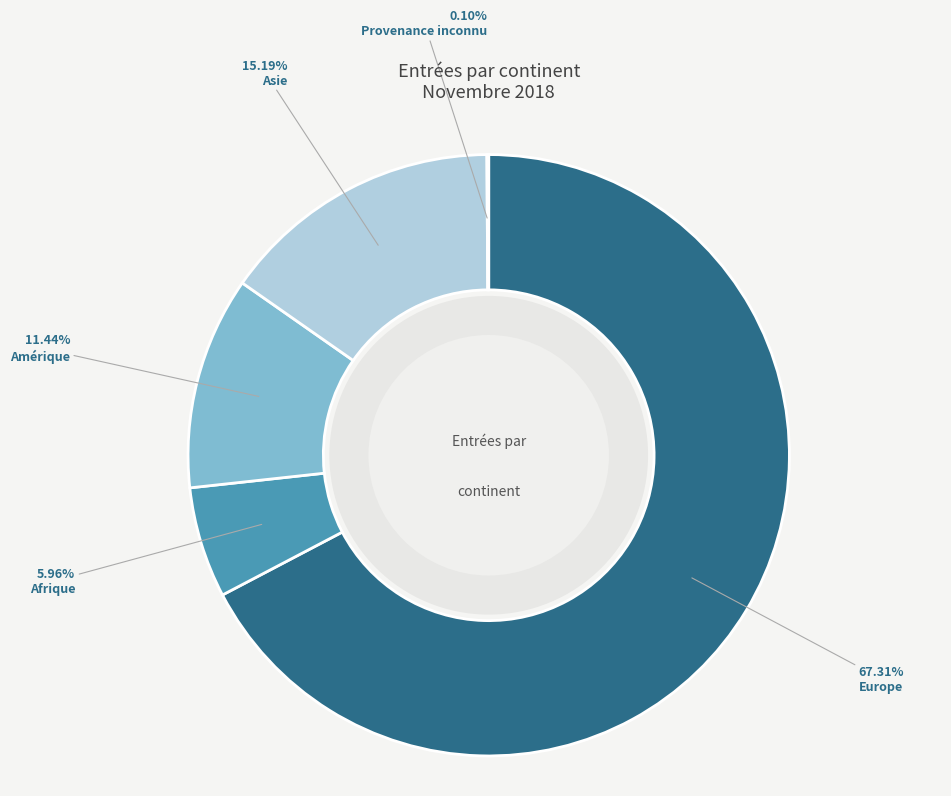

What portion of the pie excludes Asie?

84.8%